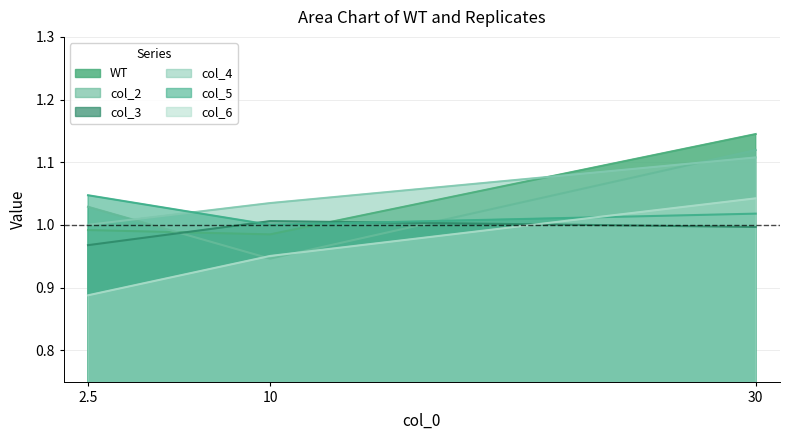

What is the maximum value for col_2?

1.1